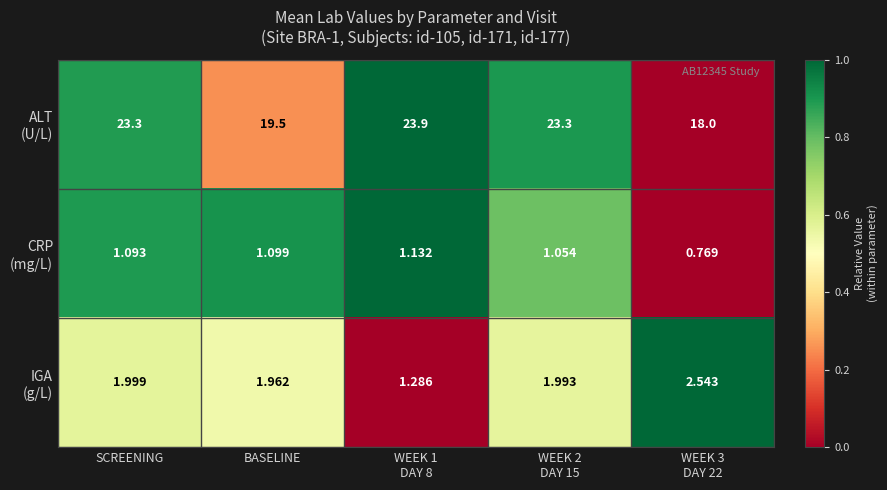

What is the maximum value shown in the chart?

23.9